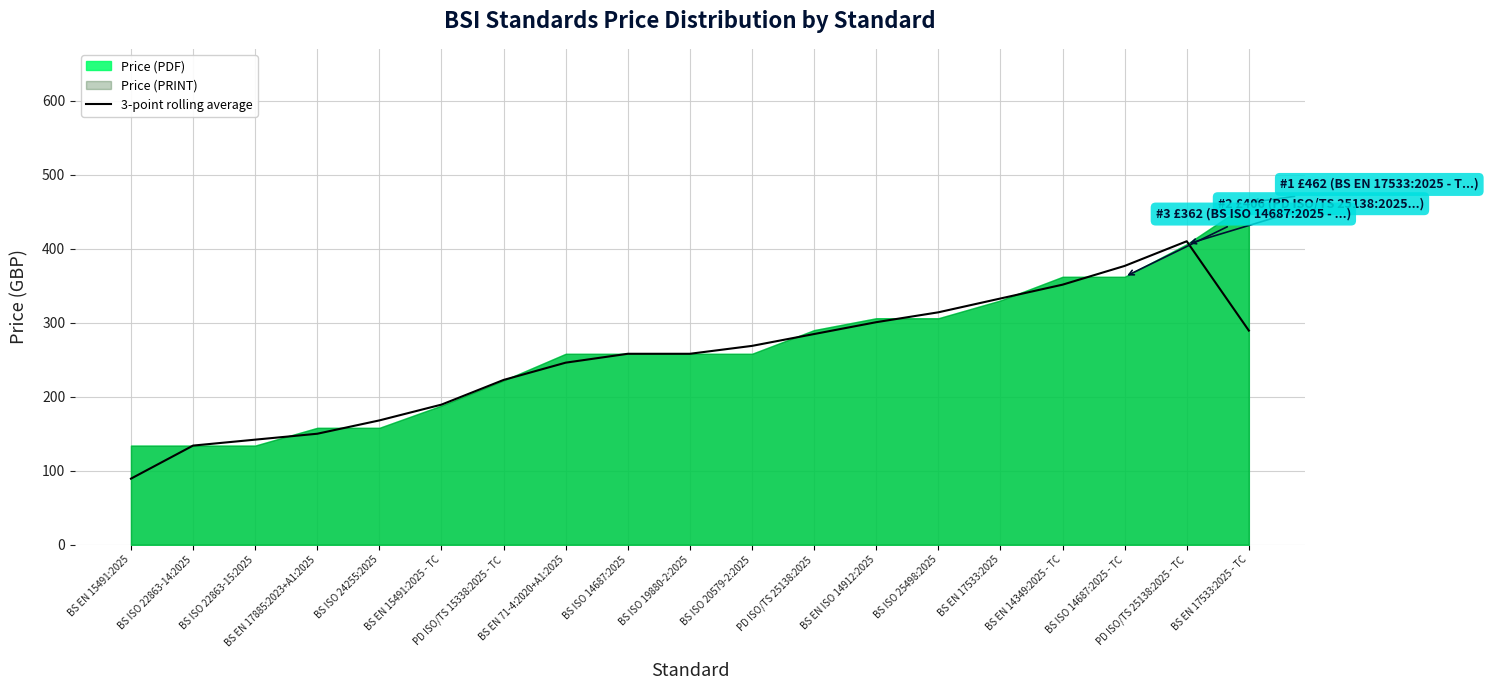

At which label is the value closest to 249?

BS EN 71-4:2020+A1:2025